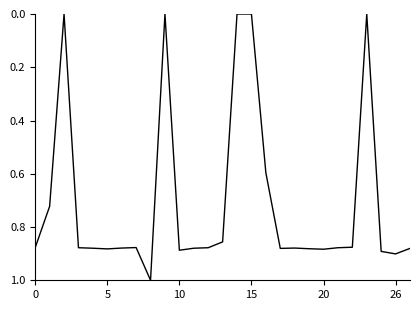

What is the difference between the maximum and minimum values?

1.0